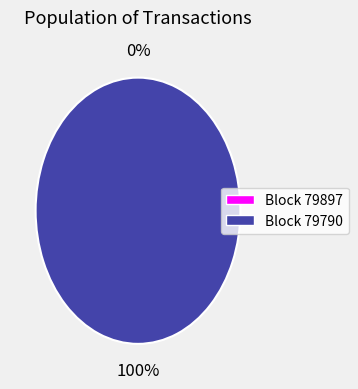

Between 79897 and 79790, which is larger?

79790